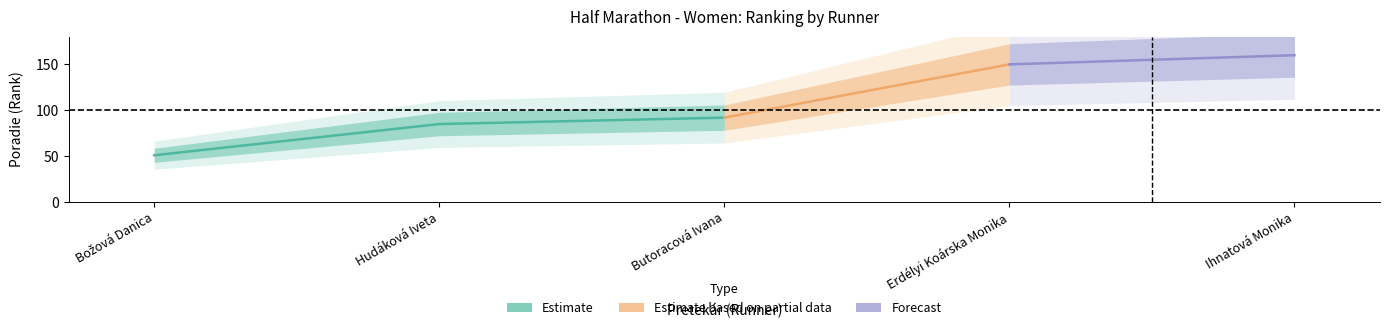

What is the difference between the values at Ihnatová Monika and Erdélyi Koárska Monika?

10